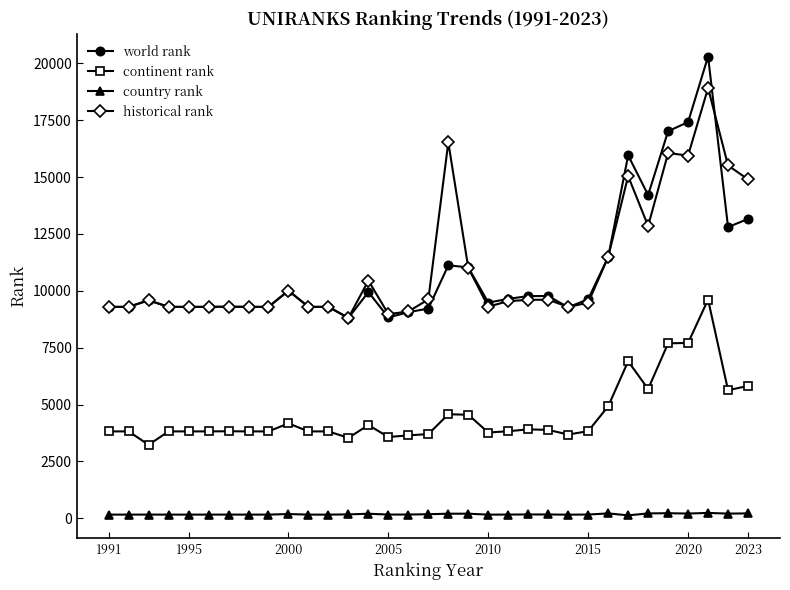

What is the minimum value for continent rank?

3229.0